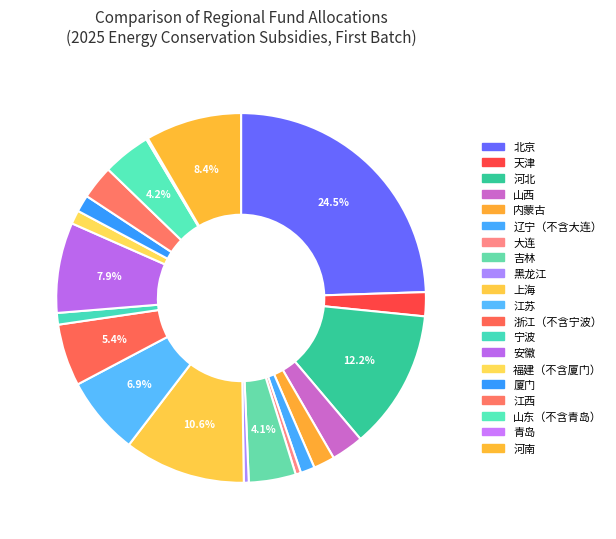

Which slice is the largest?

北京